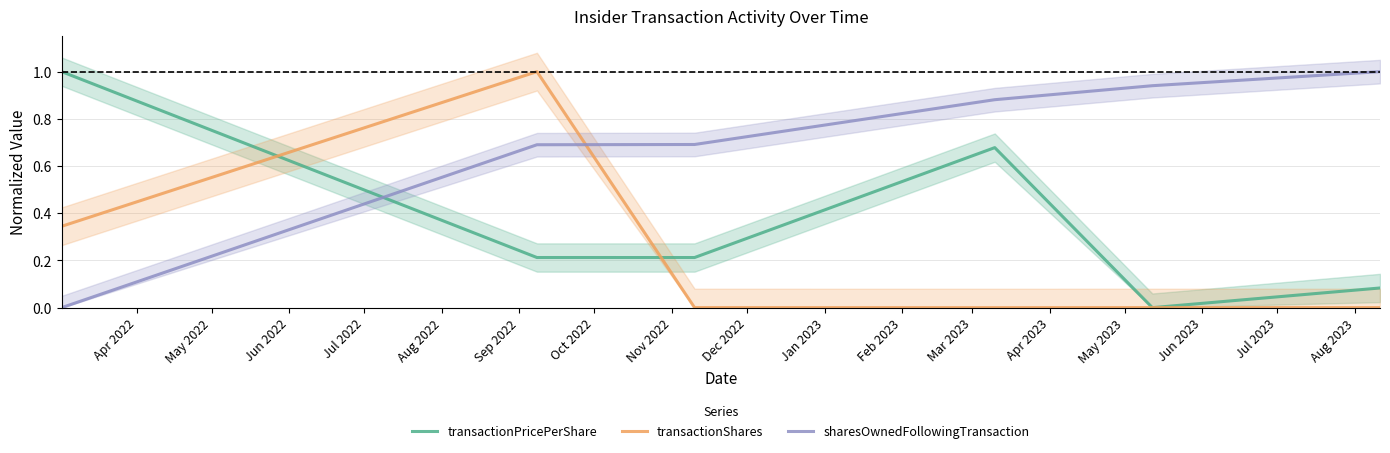

What is the difference between the second highest and second lowest values in the sharesOwnedFollowingTransaction series?

0.3